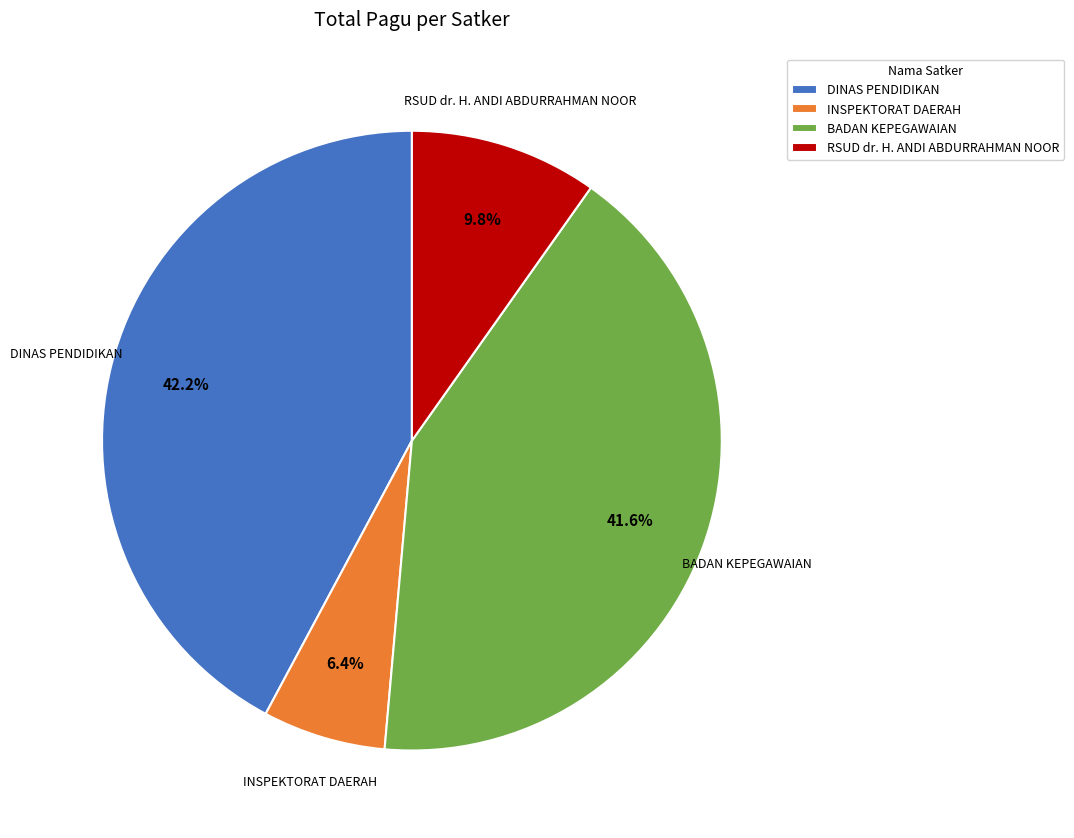

Which slice is the largest?

DINAS PENDIDIKAN